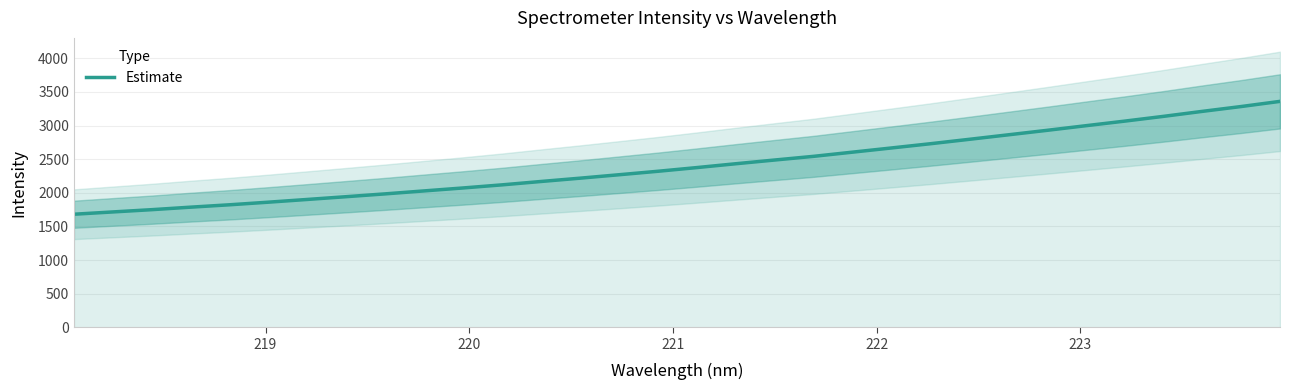

What is the highest value of the Estimate series?

3359.1